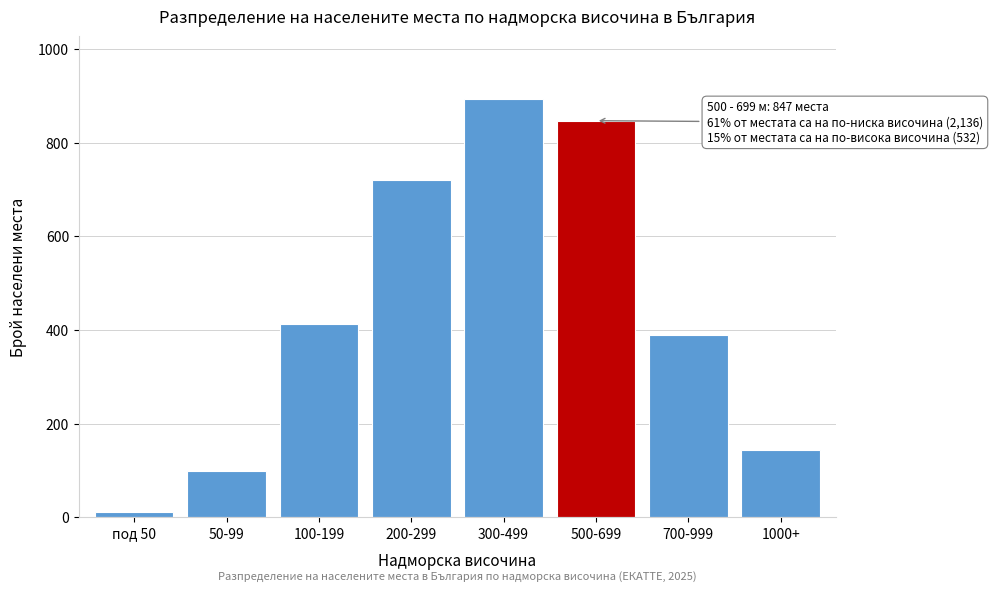

Reading left to right, list all the values displayed in this chart.

под 50=12	50-99=98	100-199=412	200-299=721	300-499=893	500-699=847	700-999=389	1000+=143